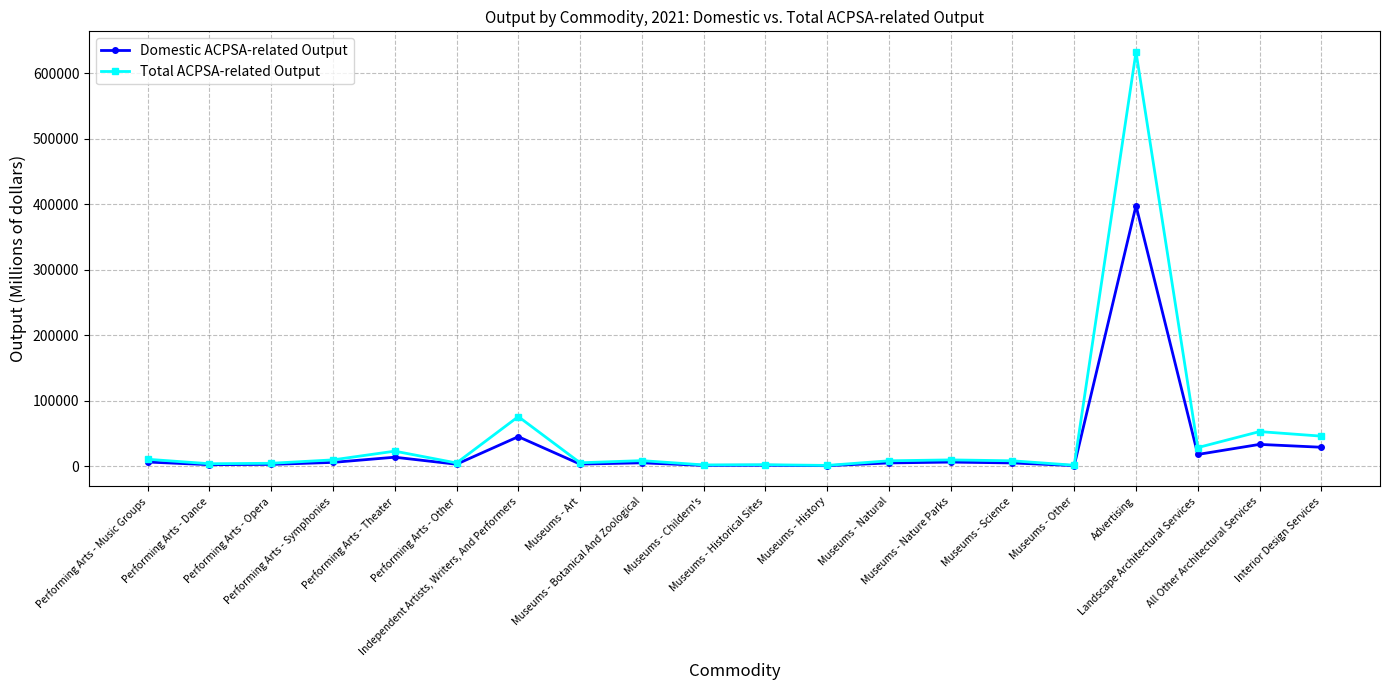

Which series has the largest range (max minus min)?

Total ACPSA-related Output